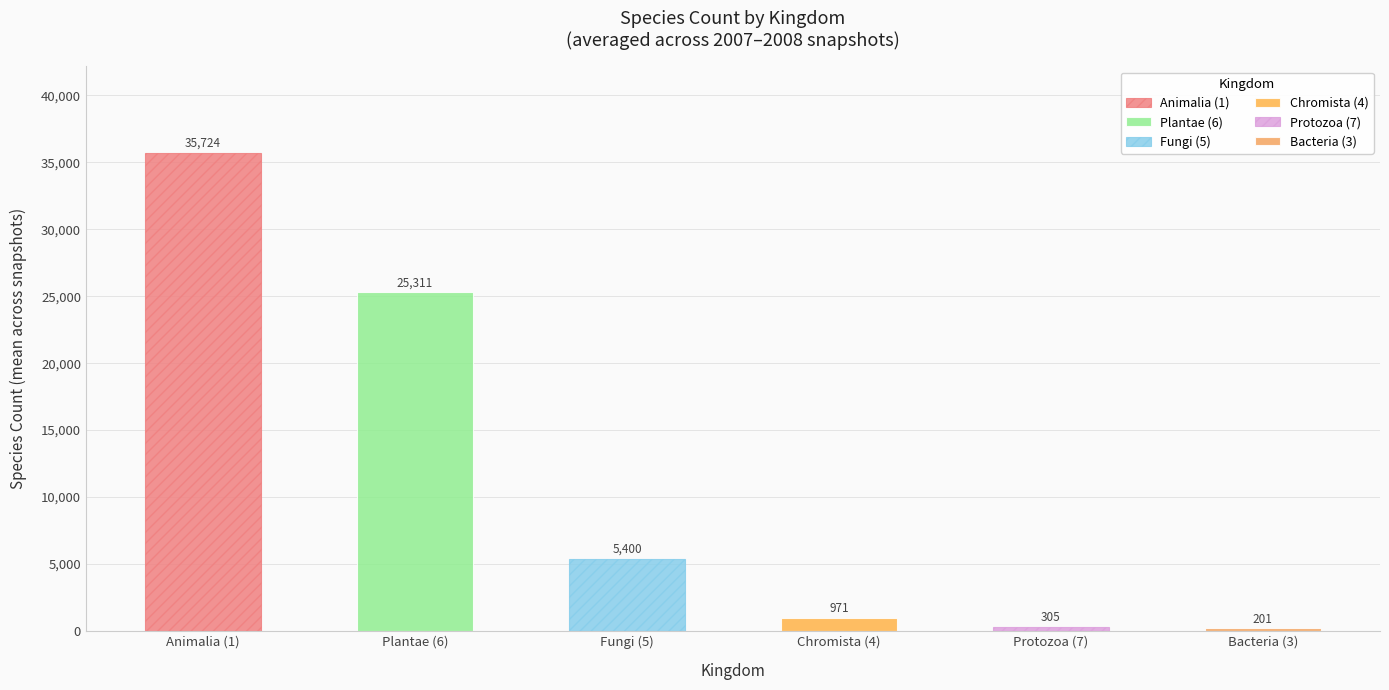

Are the bars grouped side by side (vs. stacked)?

Yes